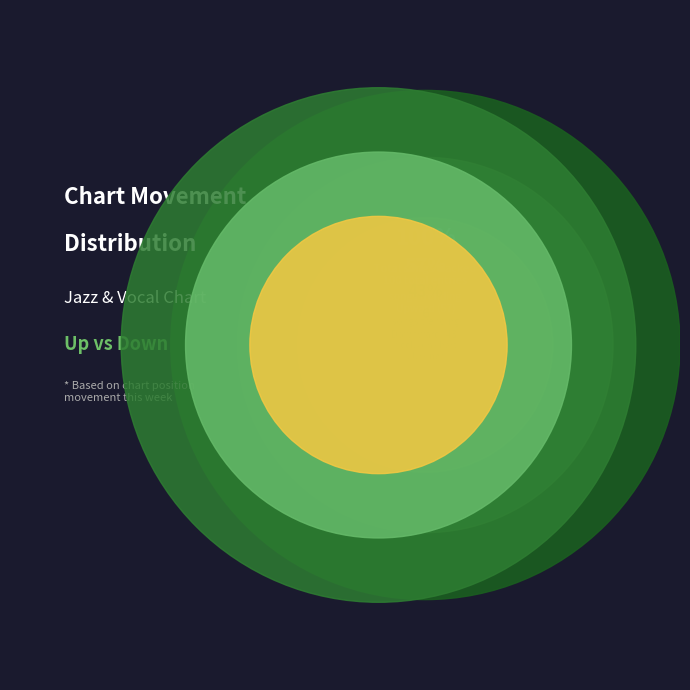

Is it true that Up is 44% of the pie?

False